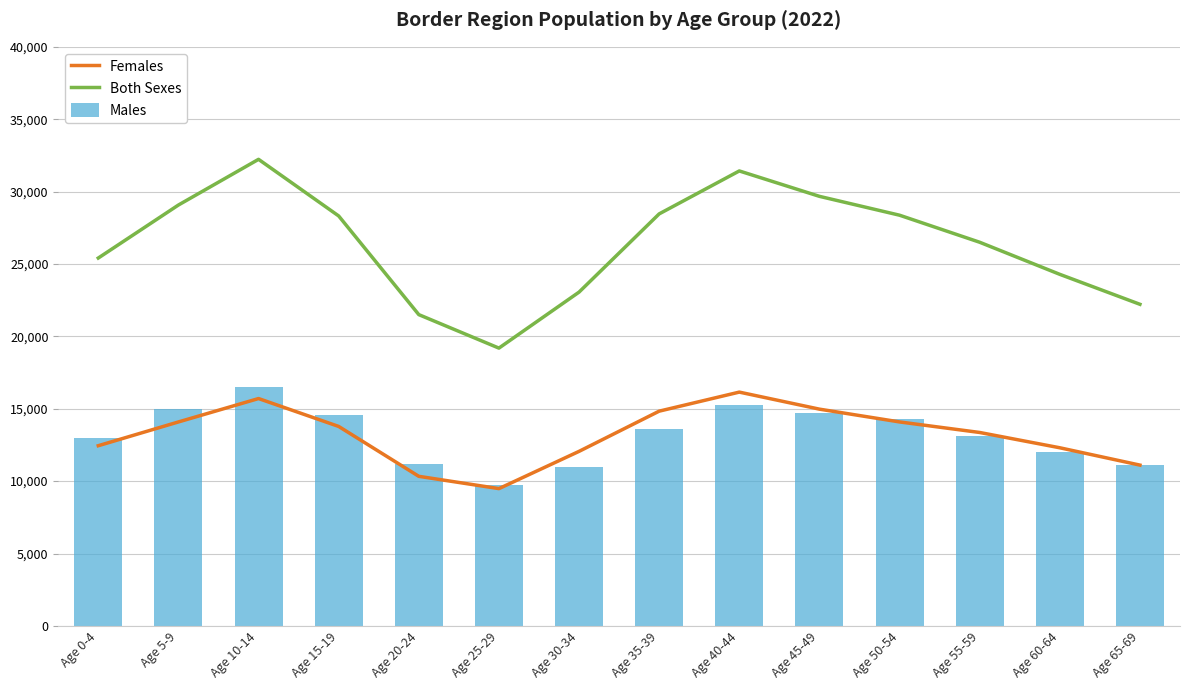

At which label does Females first exceed 13778?

Age 5-9